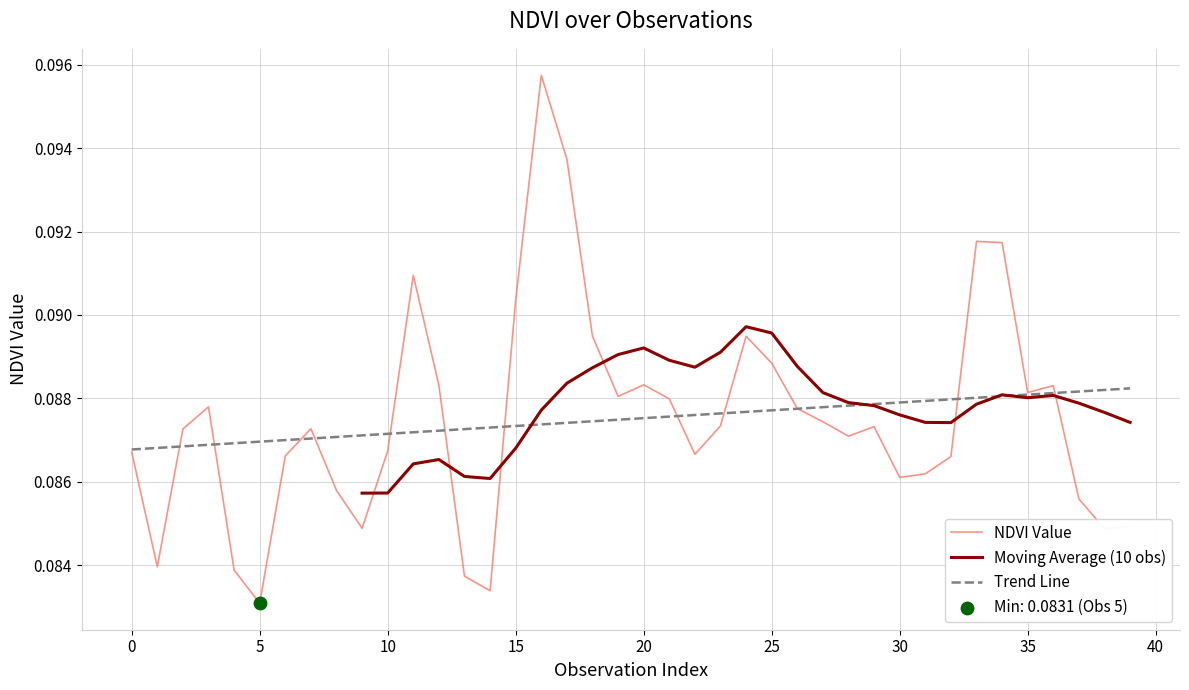

Between 26 and 33, which is larger?

33